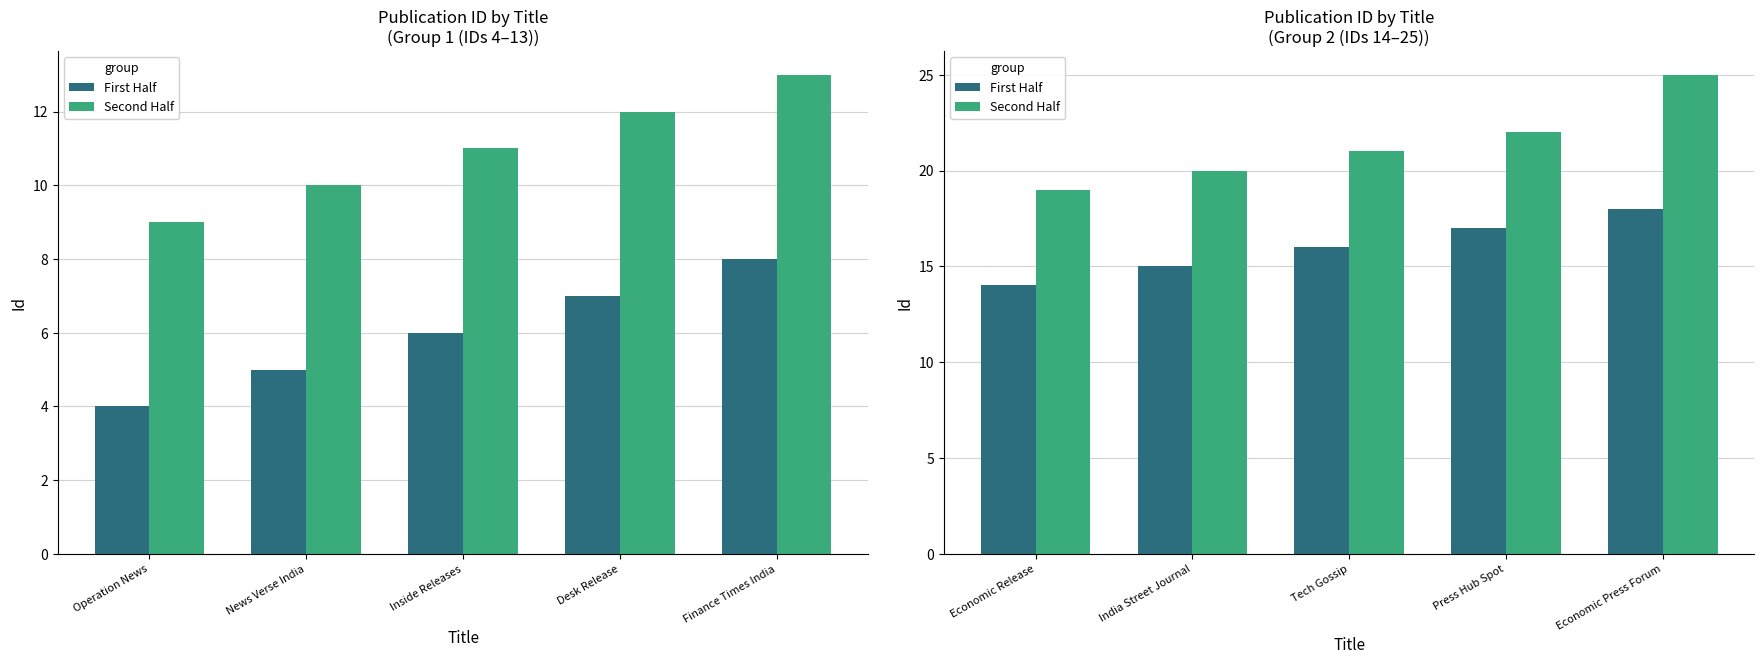

What is the spread (max minus min) of values at Tech Gossip?

5